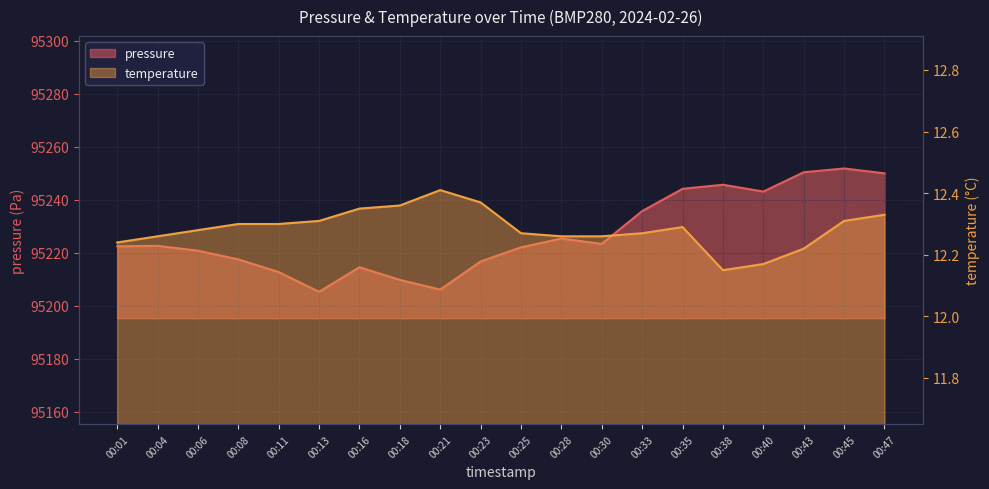

True or false: temperature has more than 1 points higher than both neighbors.

True